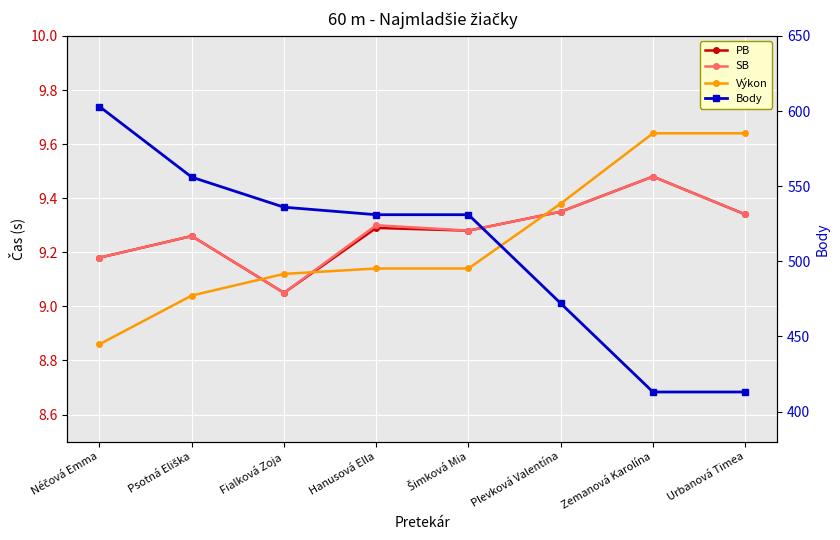

Reading left to right, what are all the values shown in this chart?

PB: 9.2	9.3	9.1	9.3	9.3	9.3	9.5	9.3
SB: 9.2	9.3	9.1	9.3	9.3	9.3	9.5	9.3
Výkon: 8.9	9.0	9.1	9.1	9.1	9.4	9.6	9.6
Body: 603.0	556.0	536.0	531.0	531.0	472.0	413.0	413.0